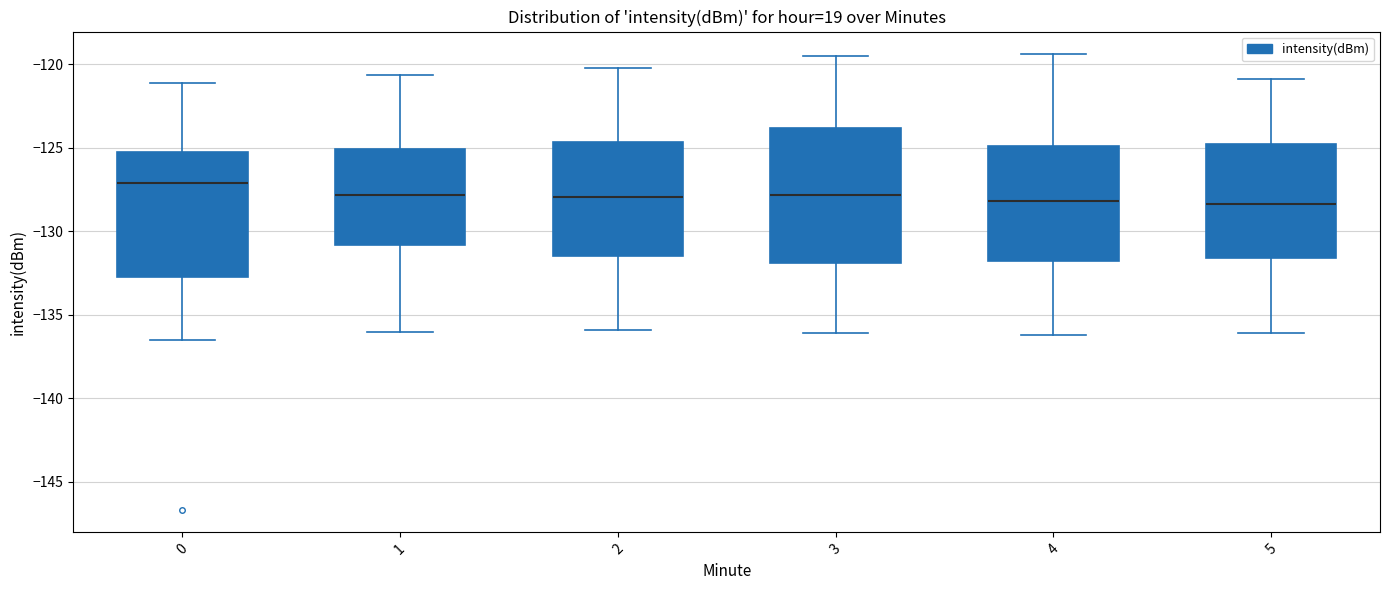

Reading left to right, transcribe this box plot: for each box, give where its median line is, the range the box spans, and where its two whiskers end, as read against the y-axis. The values are not printed on the chart, so give them approximately, as read against the axis.

0: median -127.0, box -133.0 to -125.0, whiskers -136.5 to -121.0
1: median -128.0, box -131.0 to -125.0, whiskers -136.0 to -120.5
2: median -128.0, box -131.5 to -124.5, whiskers -136.0 to -120.0
3: median -128.0, box -132.0 to -124.0, whiskers -136.0 to -119.5
4: median -128.0, box -132.0 to -125.0, whiskers -136.0 to -119.5
5: median -128.5, box -131.5 to -125.0, whiskers -136.0 to -121.0